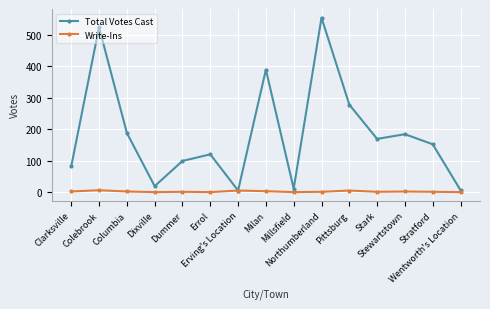

List the series in order of their peak value, lowest first.

Write-Ins, Total Votes Cast